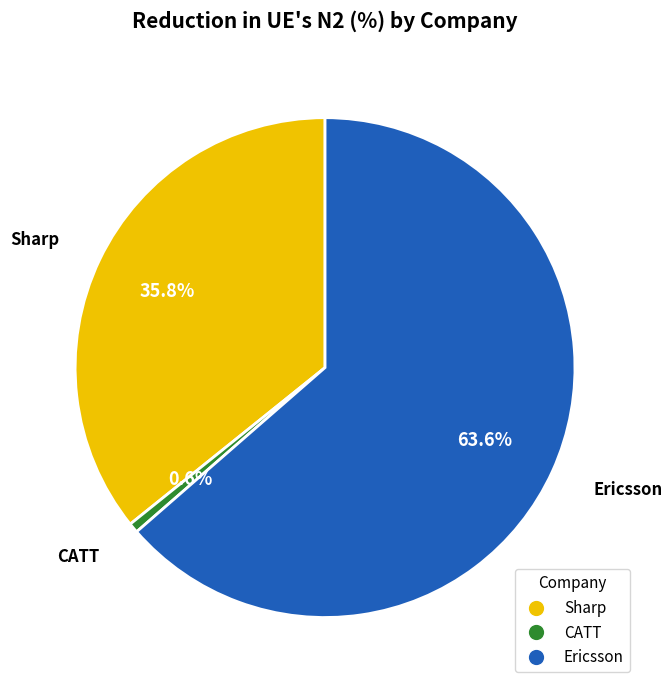

Which category has the smallest portion of the pie?

CATT